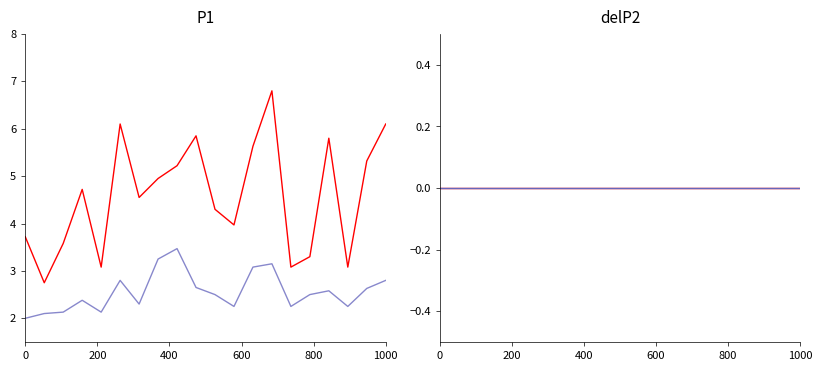

True or false: dP2 and P2 intersect in this chart.

False